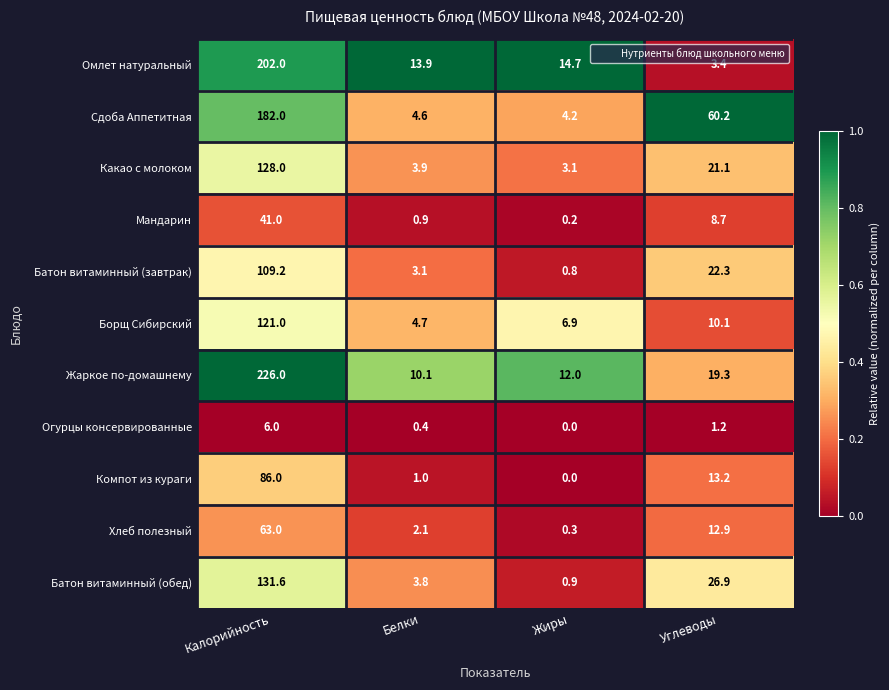

Rank the categories by Батон витаминный (обед) value from lowest to highest.

Жиры, Белки, Углеводы, Калорийность